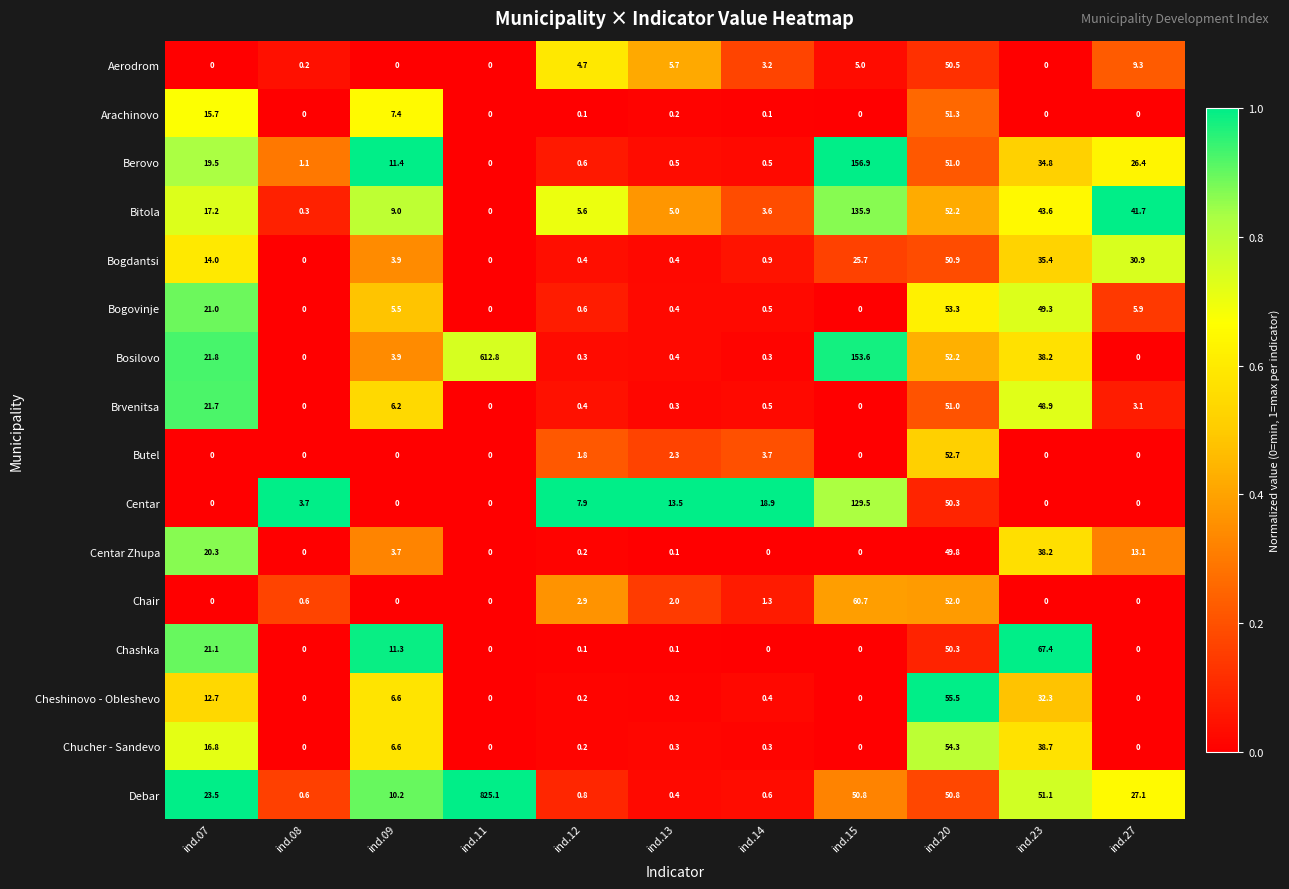

Which category has the highest value in the Chucher - Sandevo series?

ind.20